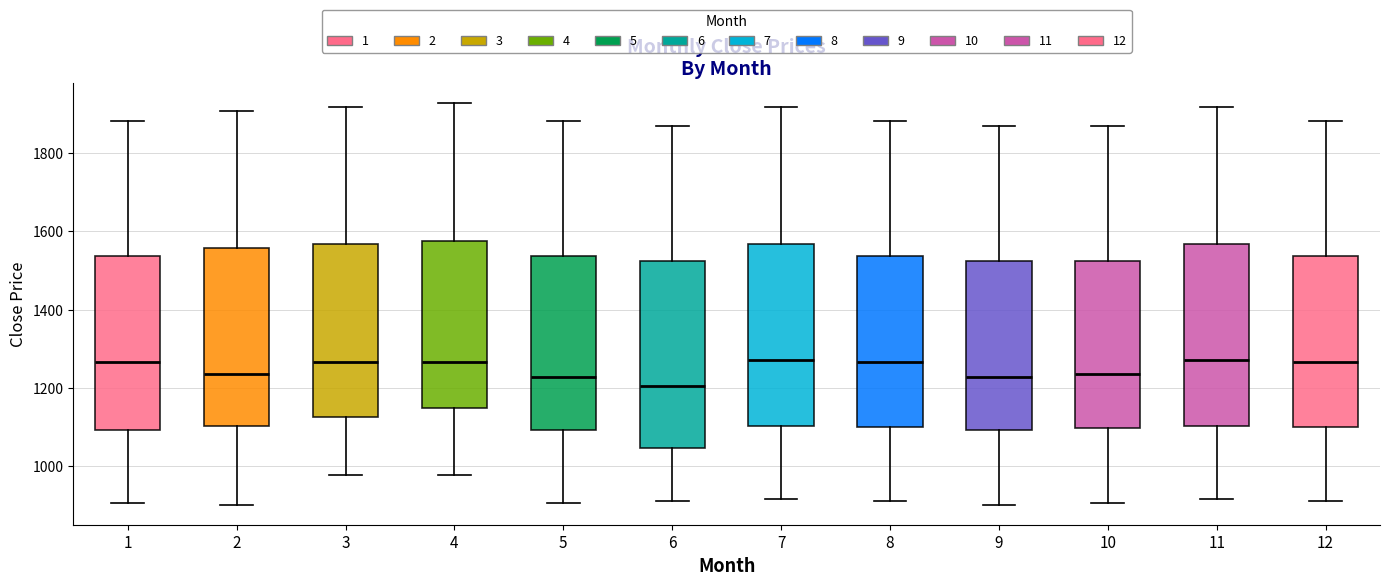

Reading left to right, transcribe this box plot: for each box, give where its median line is, the range the box spans, and where its two whiskers end, as read against the y-axis. The values are not printed on the chart, so give them approximately, as read against the axis.

1: median 1260, box 1100 to 1540, whiskers 900 to 1880
2: median 1240, box 1100 to 1560, whiskers 900 to 1900
3: median 1260, box 1120 to 1560, whiskers 980 to 1920
4: median 1260, box 1140 to 1580, whiskers 980 to 1920
5: median 1220, box 1100 to 1540, whiskers 900 to 1880
6: median 1200, box 1040 to 1520, whiskers 920 to 1860
7: median 1280, box 1100 to 1560, whiskers 920 to 1920
8: median 1260, box 1100 to 1540, whiskers 920 to 1880
9: median 1220, box 1100 to 1520, whiskers 900 to 1860
10: median 1240, box 1100 to 1520, whiskers 900 to 1860
11: median 1280, box 1100 to 1560, whiskers 920 to 1920
12: median 1260, box 1100 to 1540, whiskers 920 to 1880